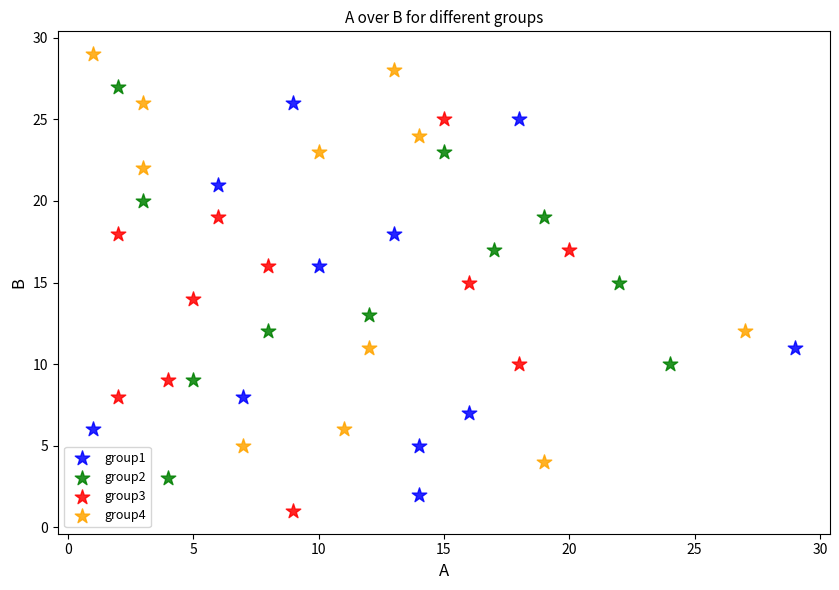

Which series reaches the minimum Y coordinate?

group3